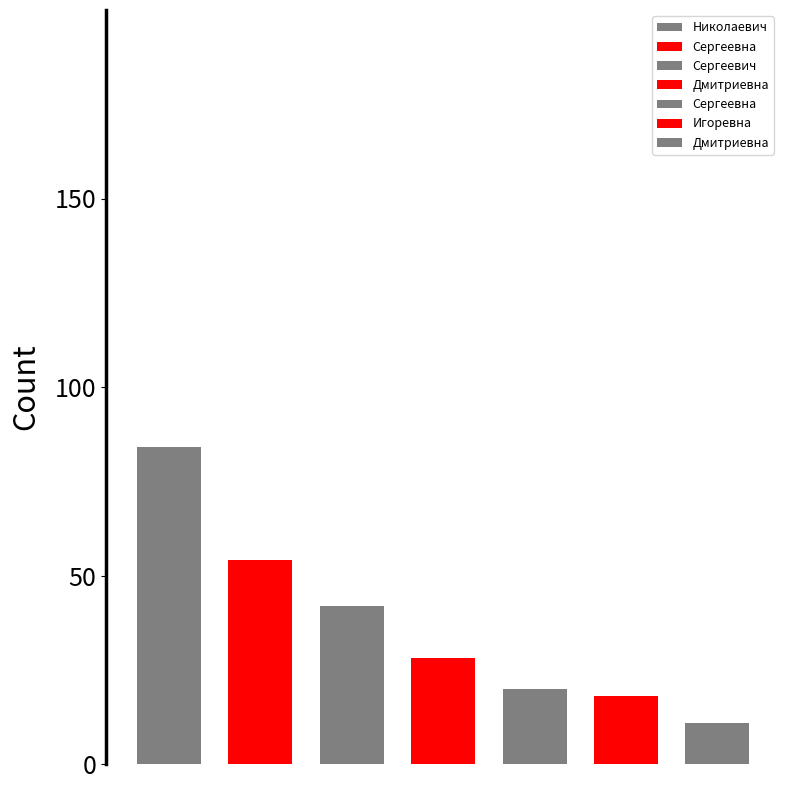

What is the value of the 6th bar from the left?

18